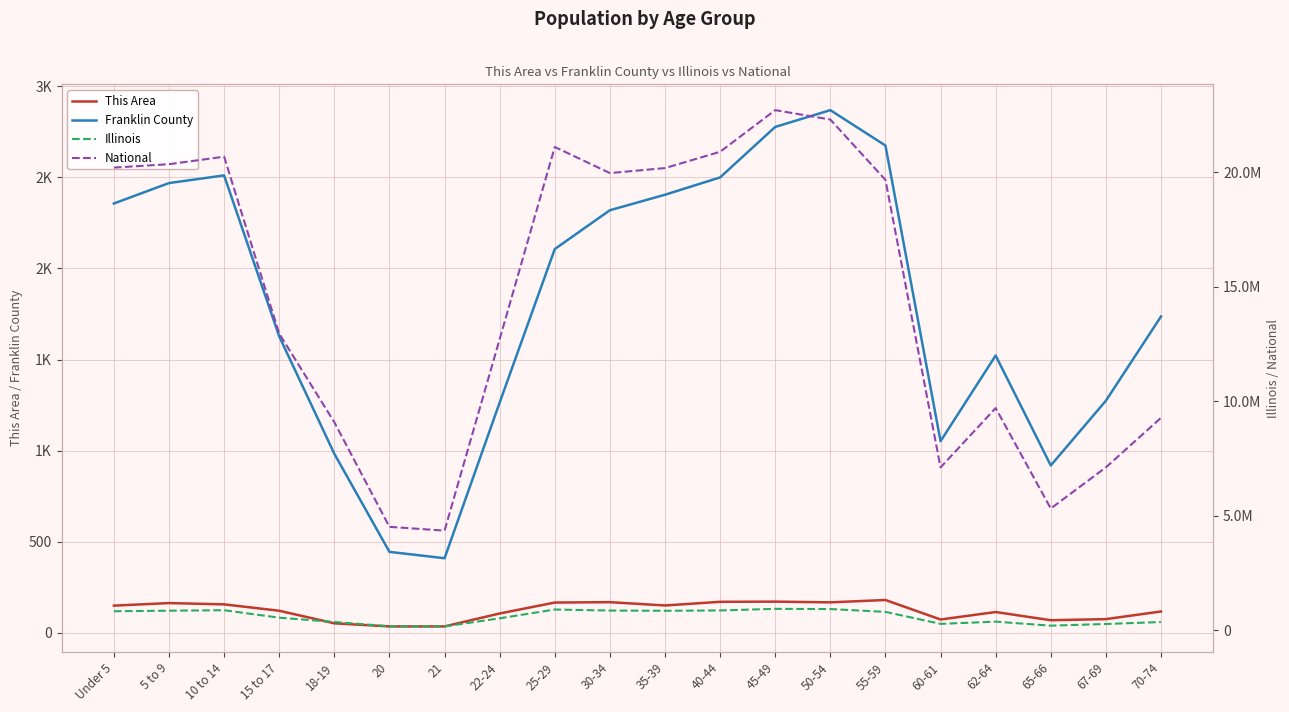

Rank the categories by National value from lowest to highest.

21, 20, 65-66, 60-61, 67-69, 18-19, 70-74, 62-64, 22-24, 15 to 17, 55-59, 30-34, 35-39, Under 5, 5 to 9, 10 to 14, 40-44, 25-29, 50-54, 45-49